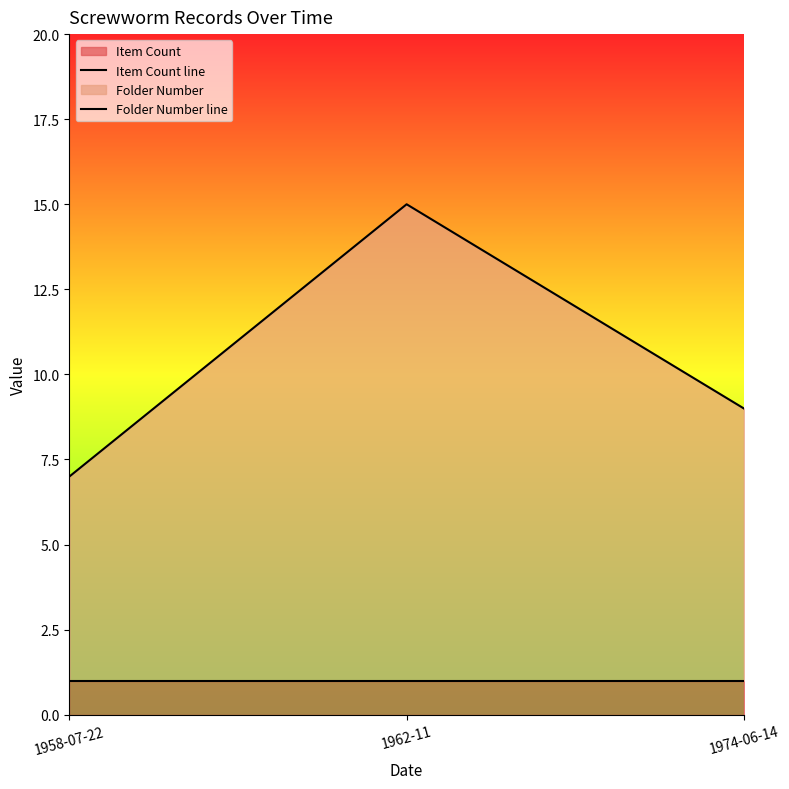

Which category has the lowest value in the Item Count line series?

1958-07-22